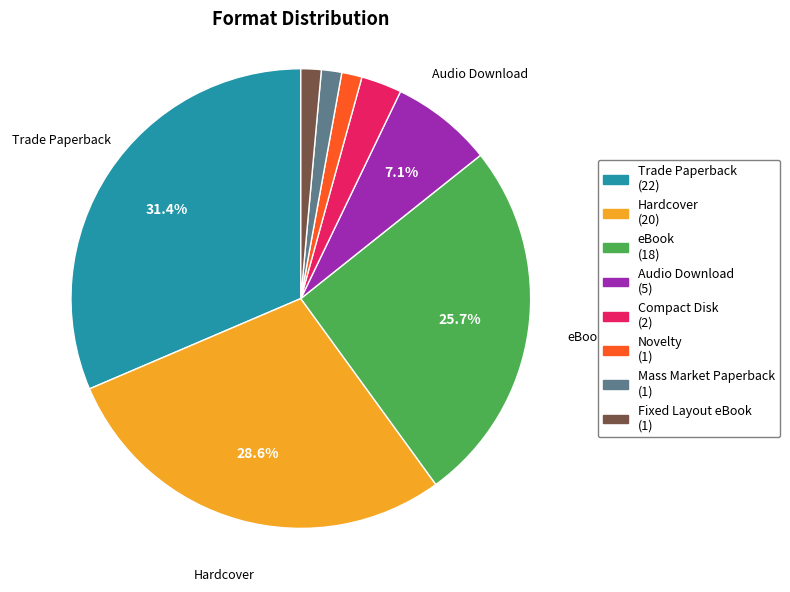

Does any single category account for the majority?

No